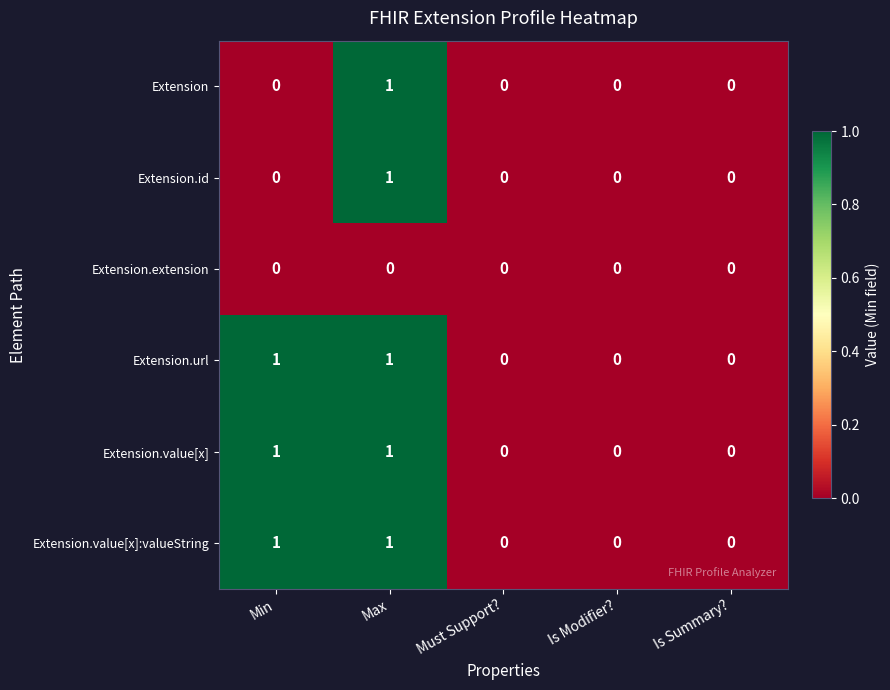

Is the value of Extension.id at Must Support? greater than the value of Extension.value[x]:valueString at Max?

No